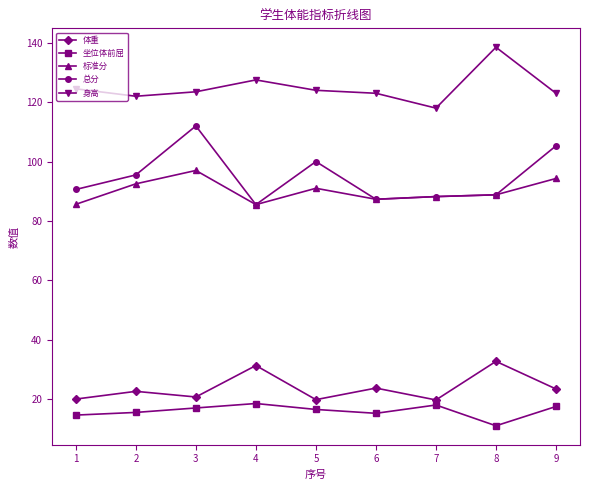

At which category is the sum across all series the highest?

3